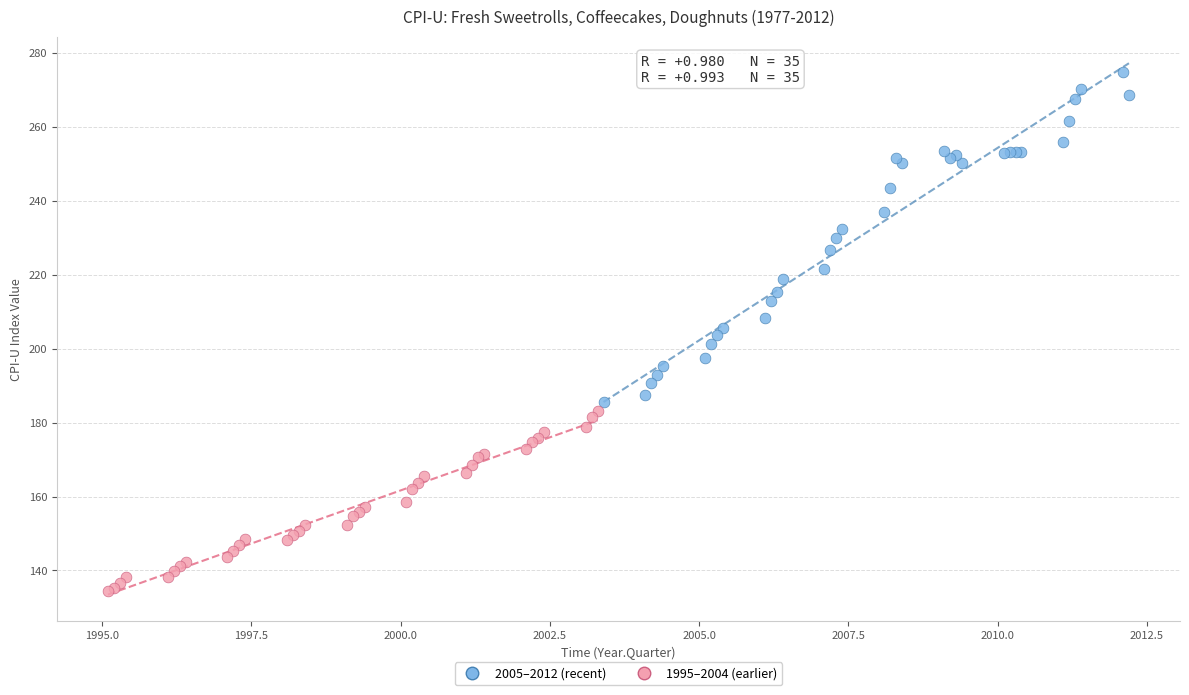

Which series reaches the maximum Y coordinate?

2005–2012 (recent)